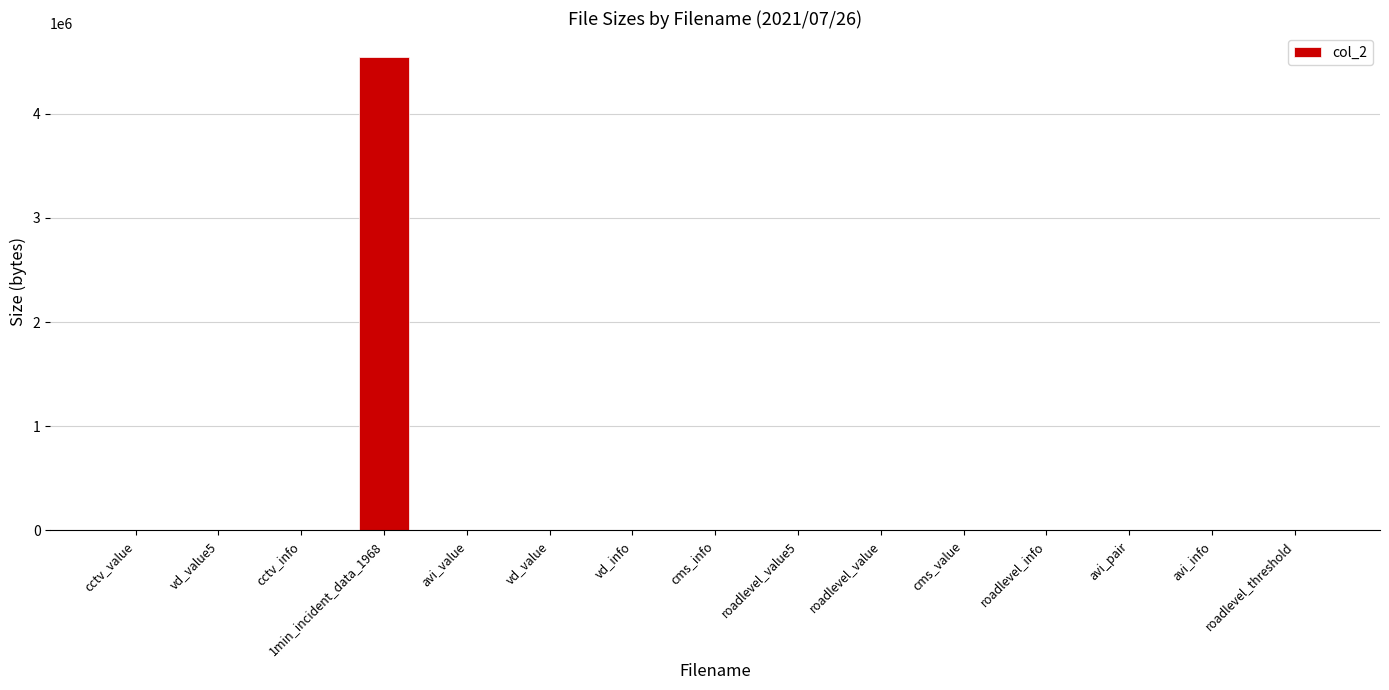

Which label corresponds to the largest value in the chart?

1min_incident_data_1968